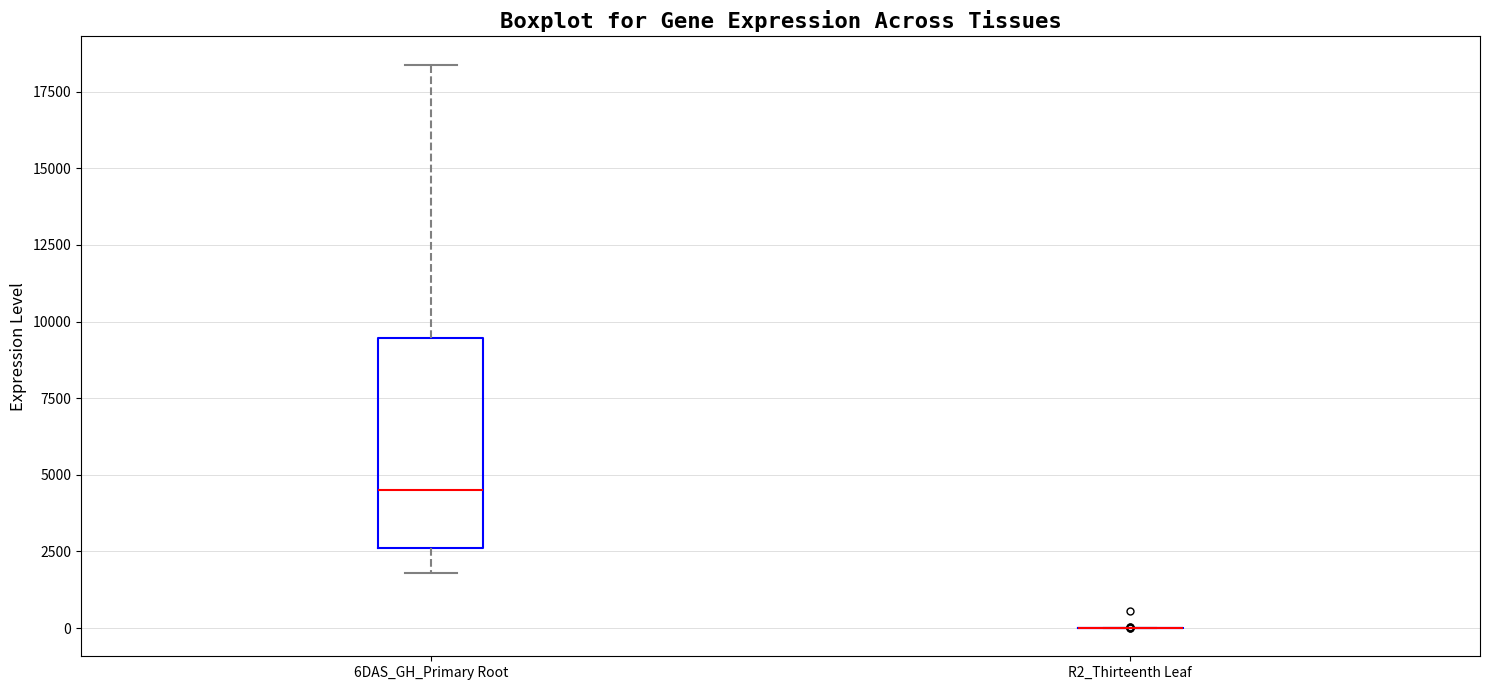

Comparing the boxes themselves (not the whiskers), which one is the tallest?

6DAS_GH_Primary Root